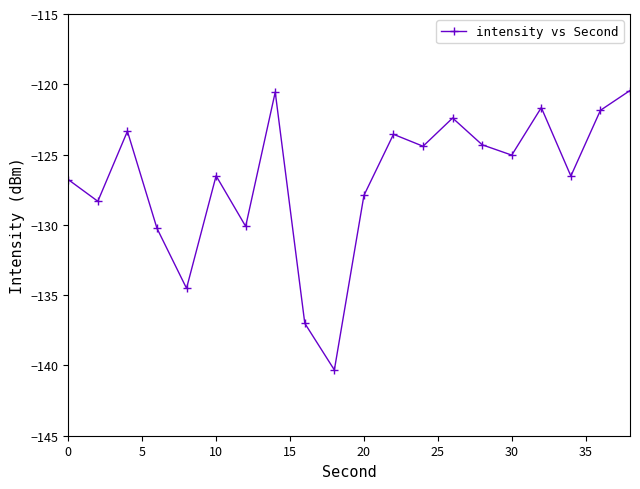

What is the value of the 18th point from the left?

-126.5